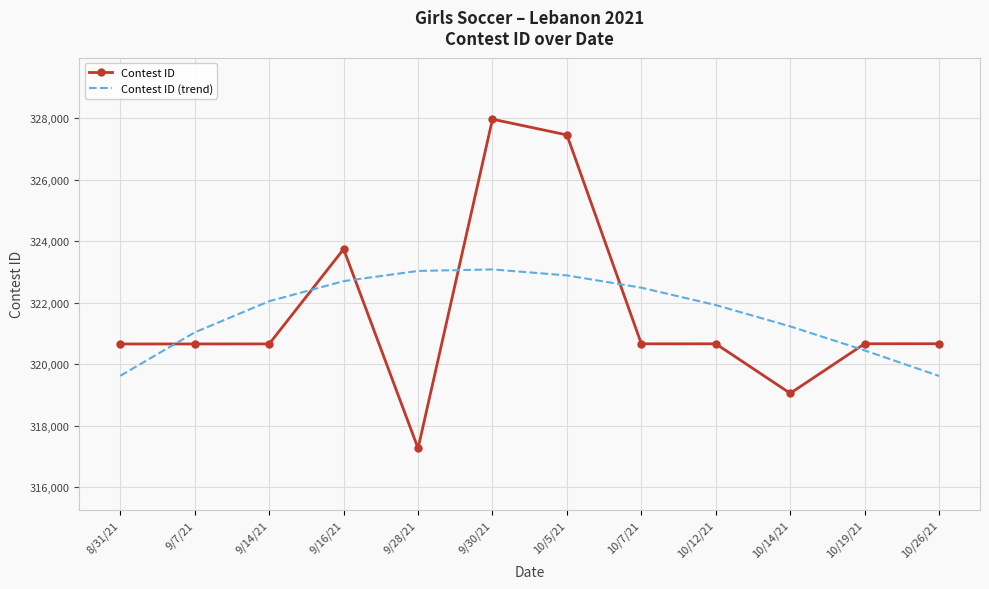

At which category does the chart reach its peak across all series?

9/30/21